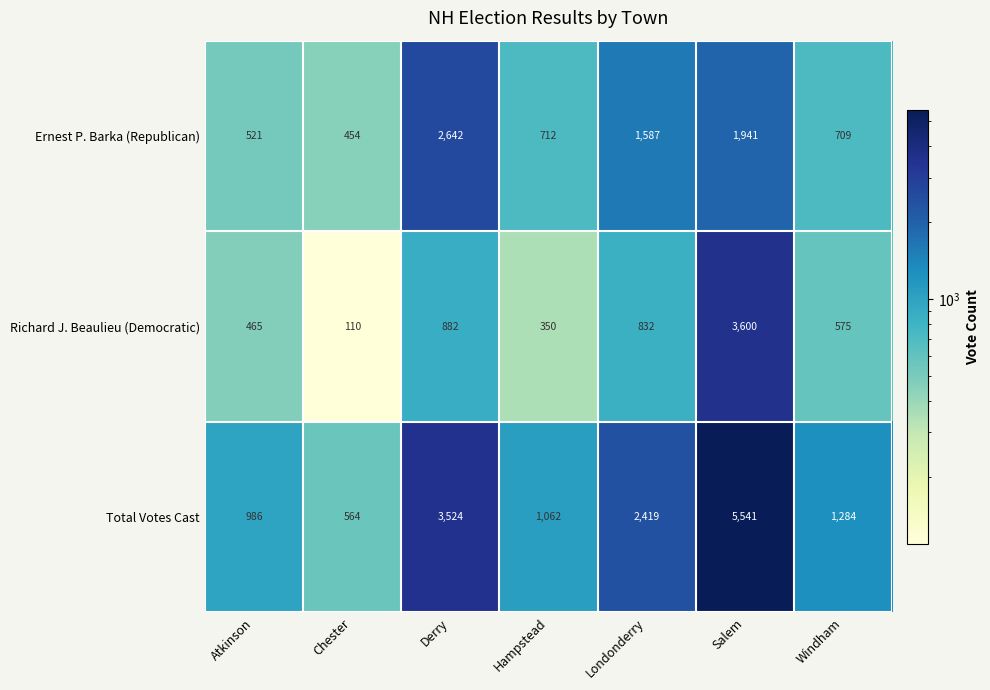

What is the lowest value of the Richard J. Beaulieu (Democratic) series?

110